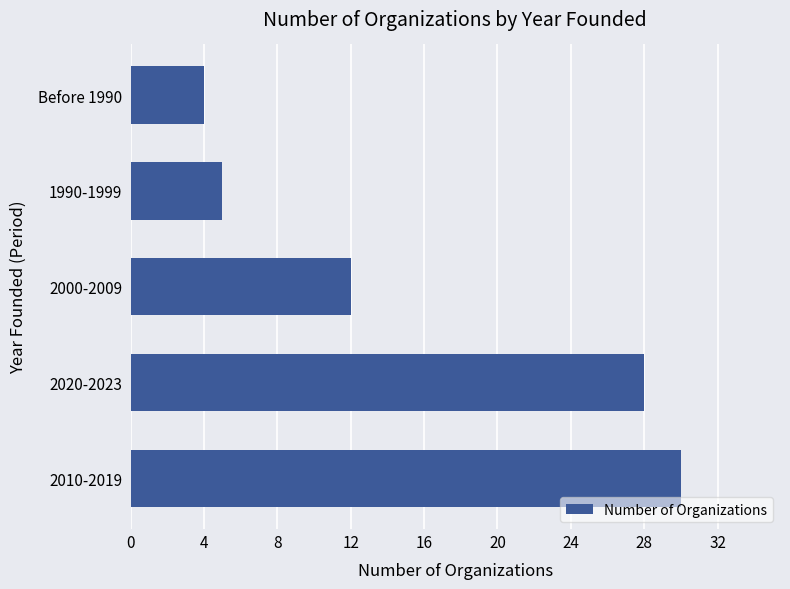

Which has a higher value, 1990-1999 or Before 1990?

1990-1999